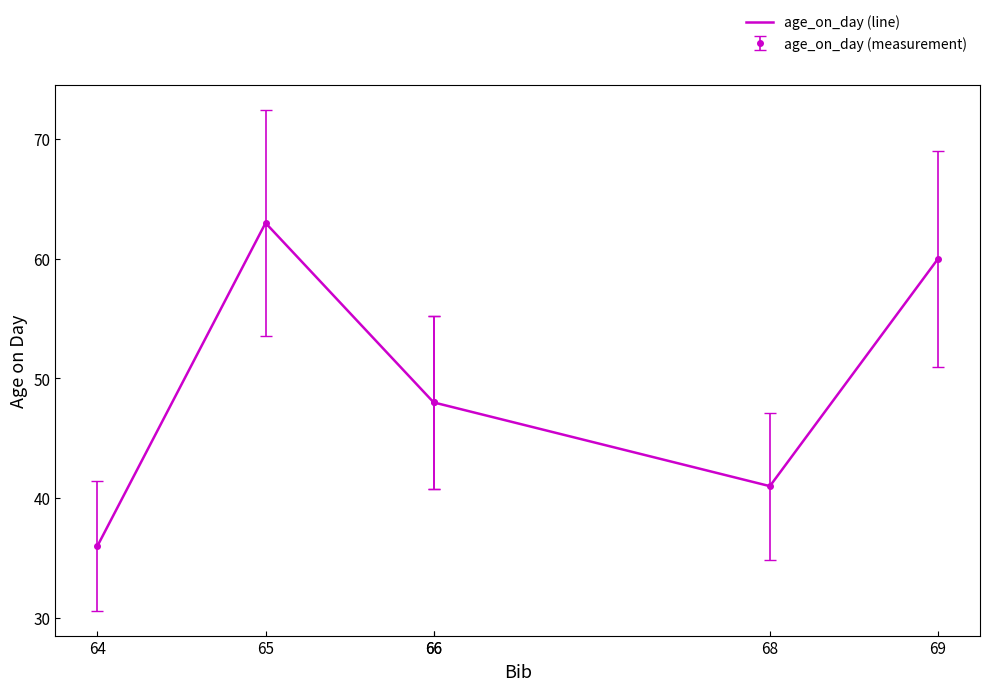

Between 69 and 66, which is larger?

69